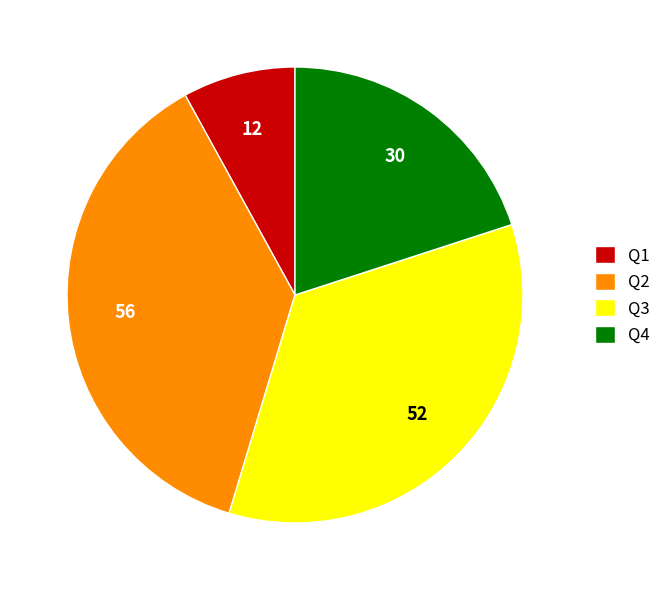

How many segments does this pie chart have?

4